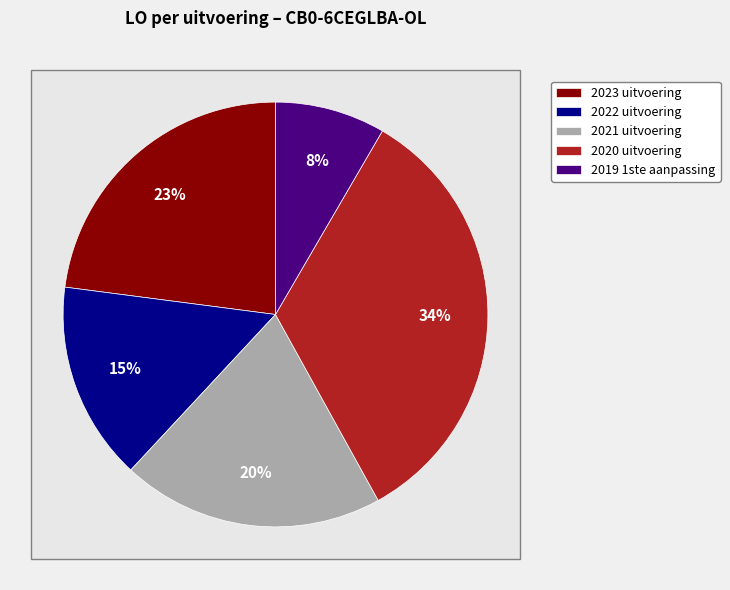

What is the smallest slice in the pie chart?

2019 1ste aanpassing